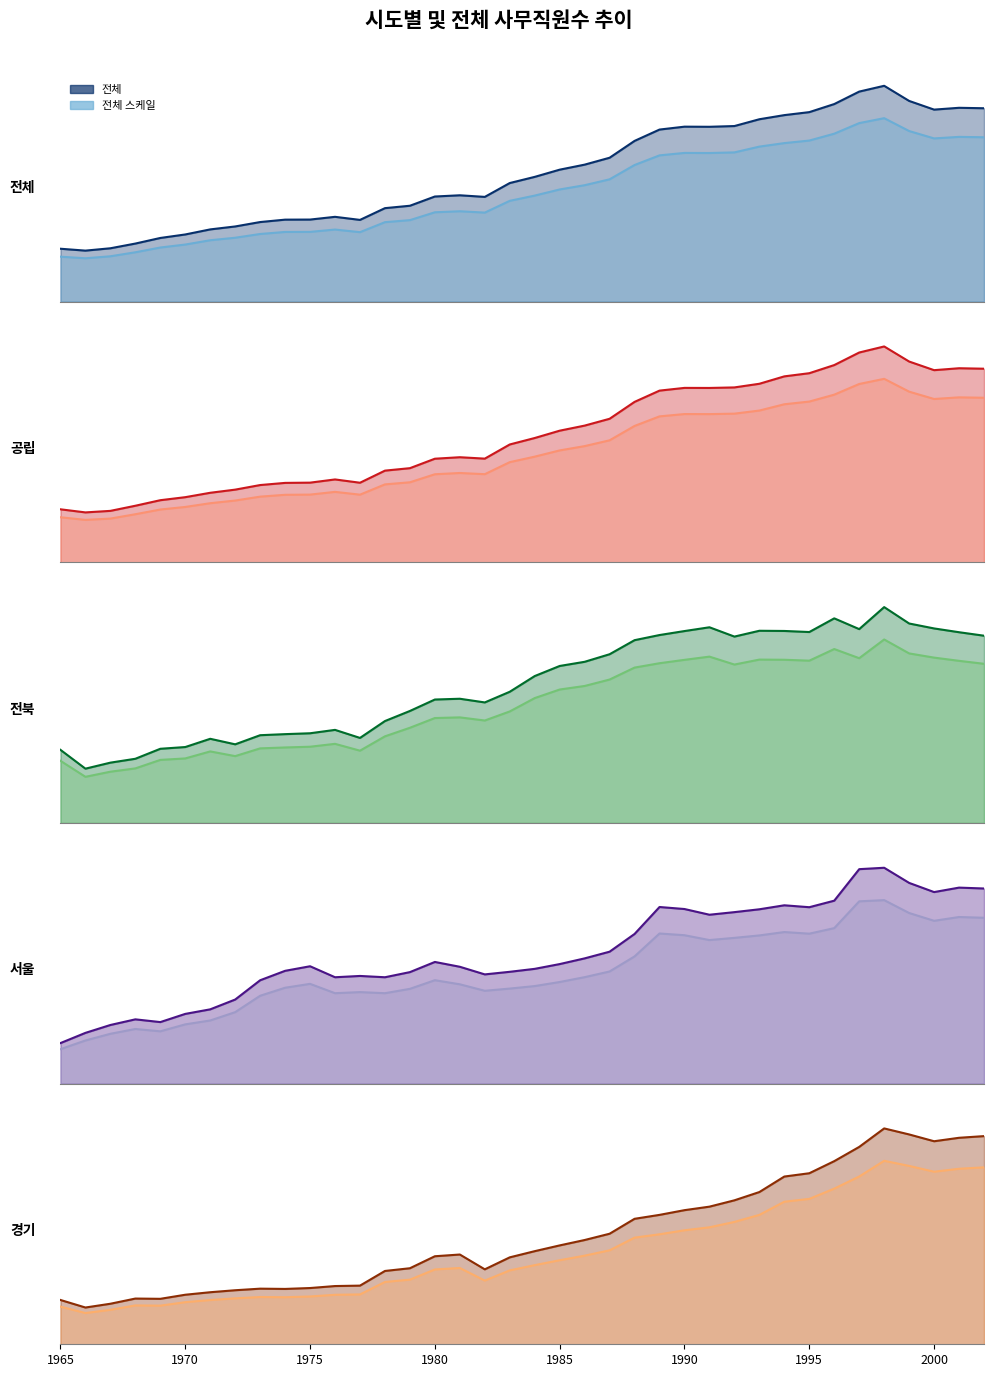

What is the value of the 전체 point at the 28th from the left?

0.8